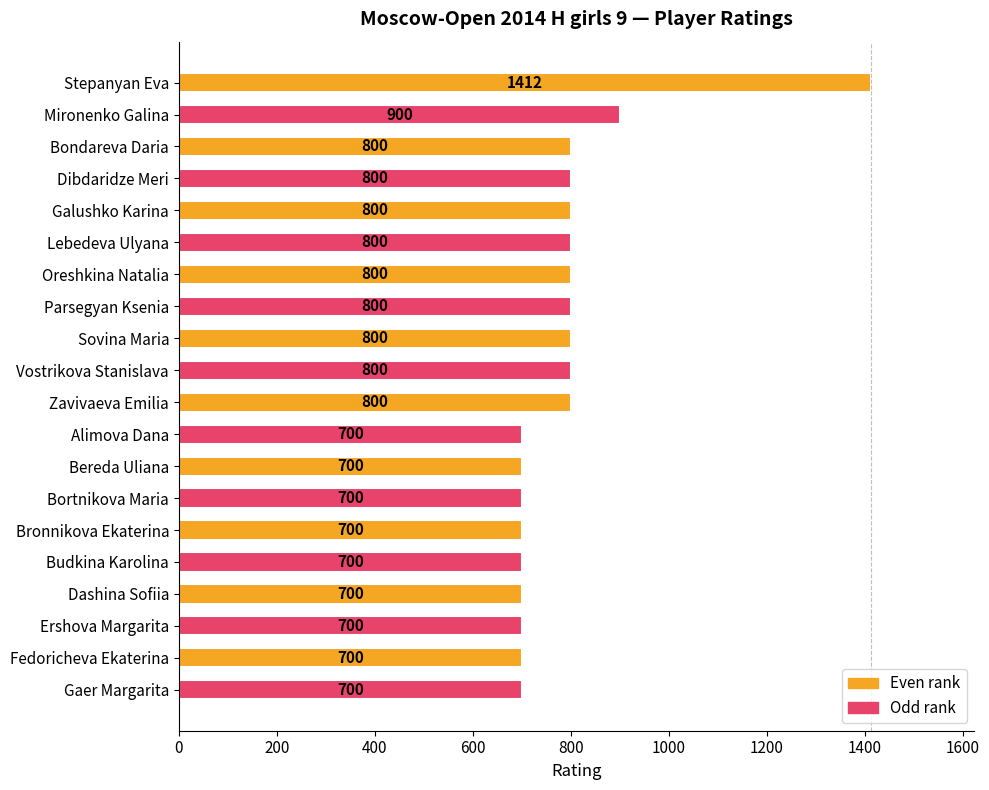

What is the label of the 1st bar from the top?

Stepanyan Eva